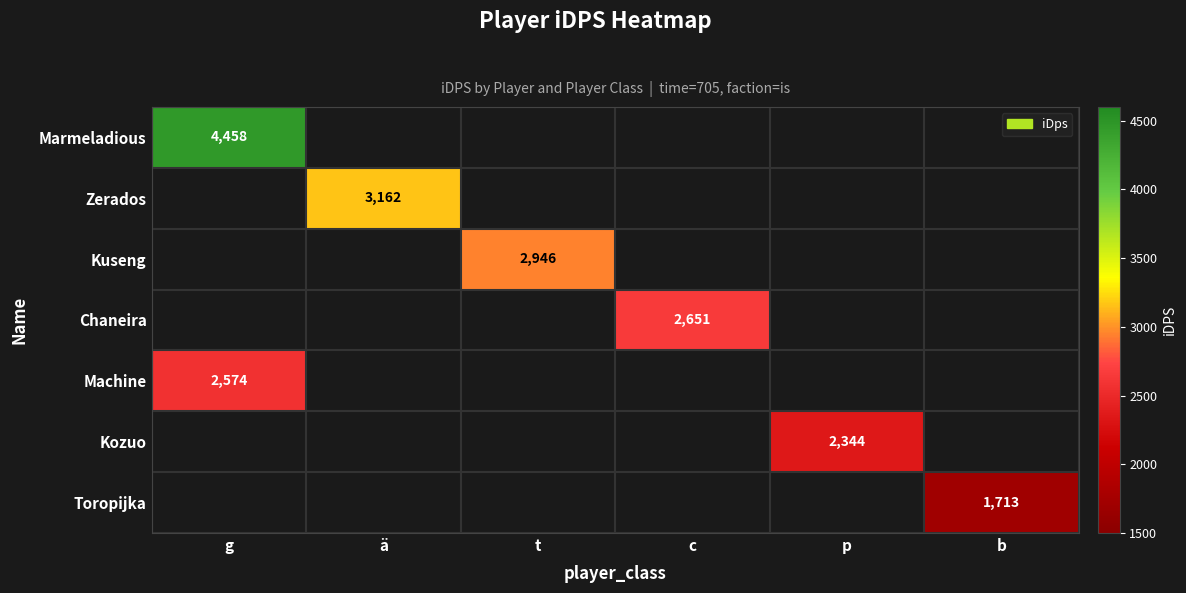

At how many categories does at least one series exceed 3642?

1